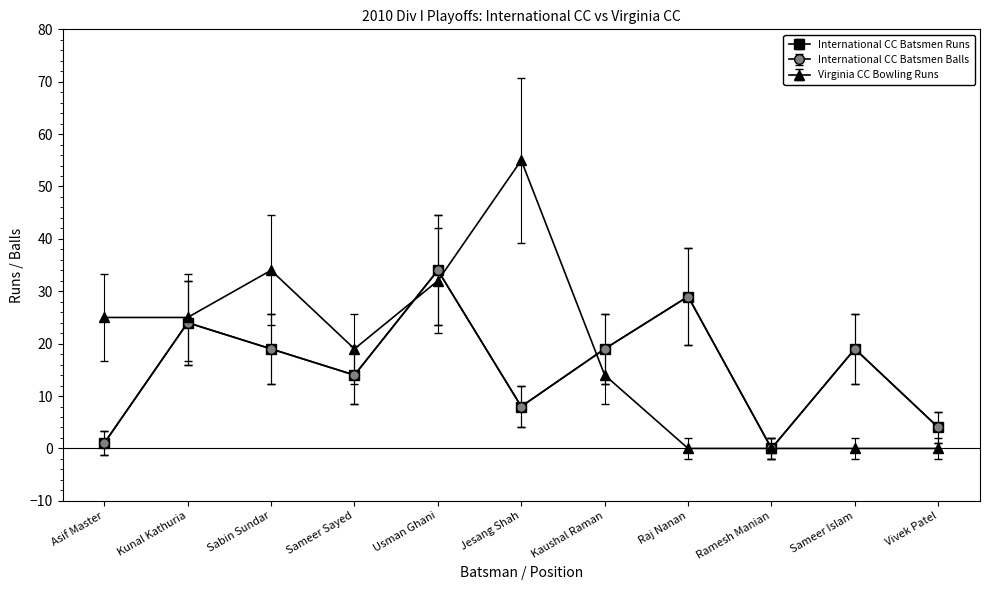

What is the value of the Virginia CC Bowling Runs point at the 7th from the left?

14